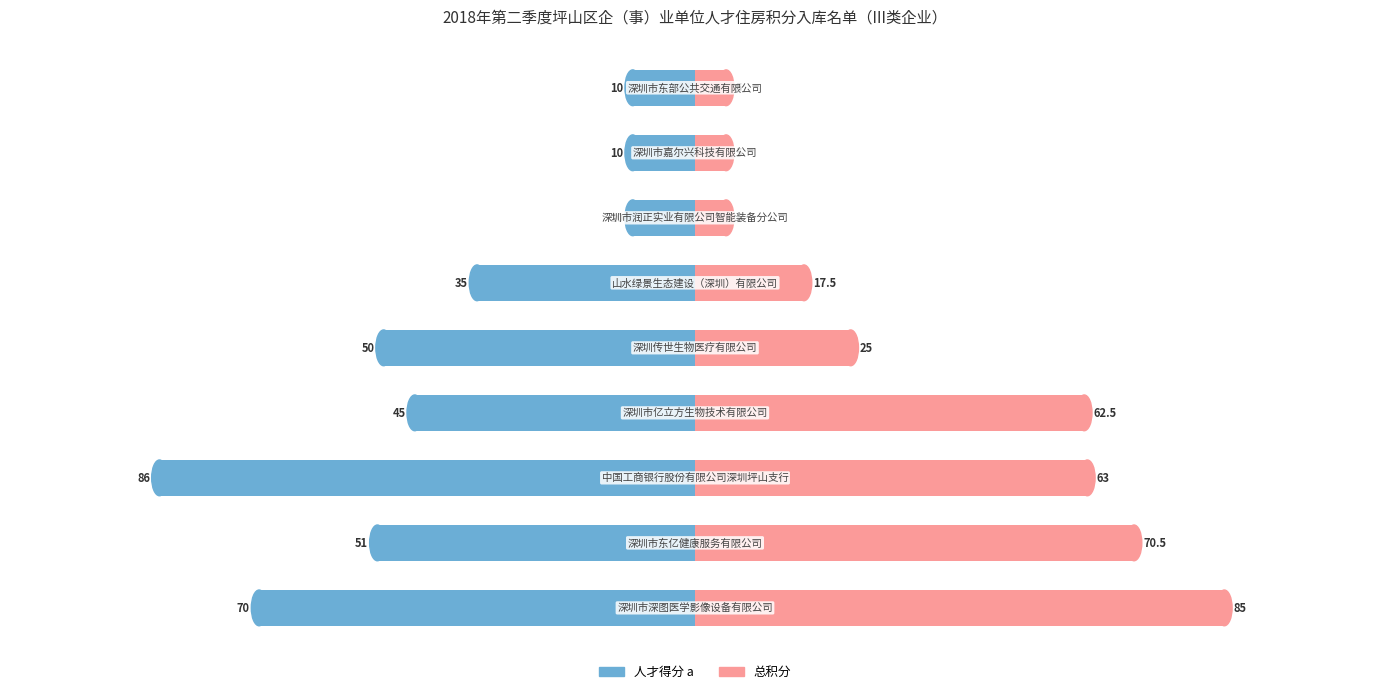

Reading left to right, transcribe all the data shown in this chart.

人才得分 a: -70.0	-51.0	-86.0	-45.0	-50.0	-35.0	-10.0	-10.0	-10.0
总积分: 85.0	70.5	63.0	62.5	25.0	17.5	5.0	5.0	5.0